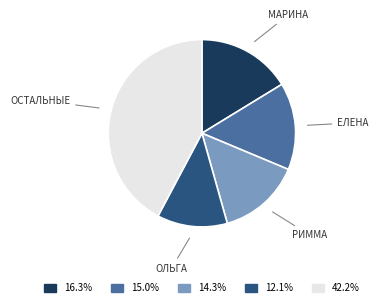

Count the number of slices in the pie.

5